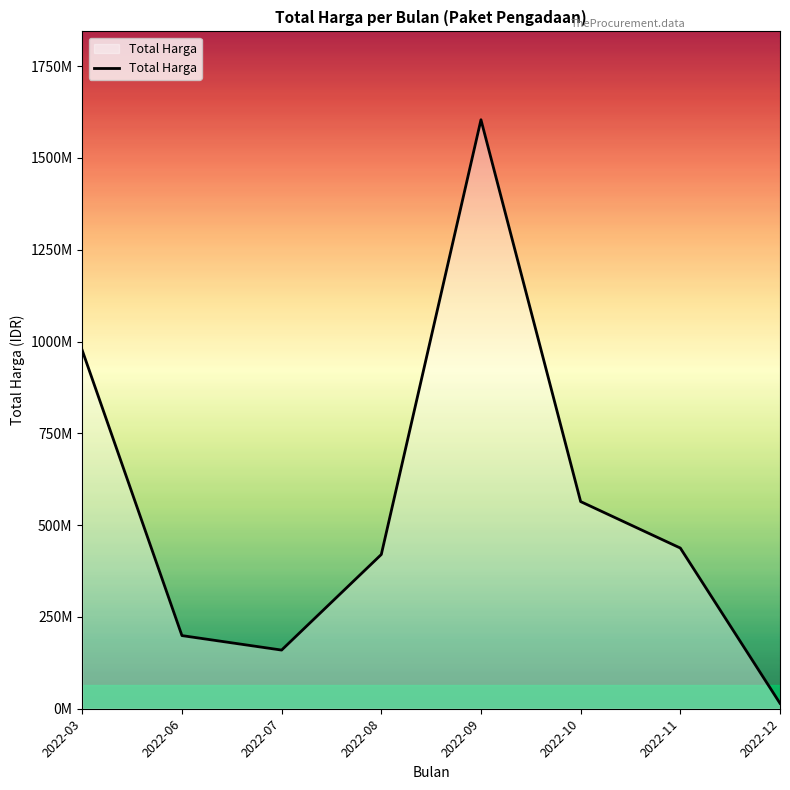

What is the minimum value shown in the chart?

14750000